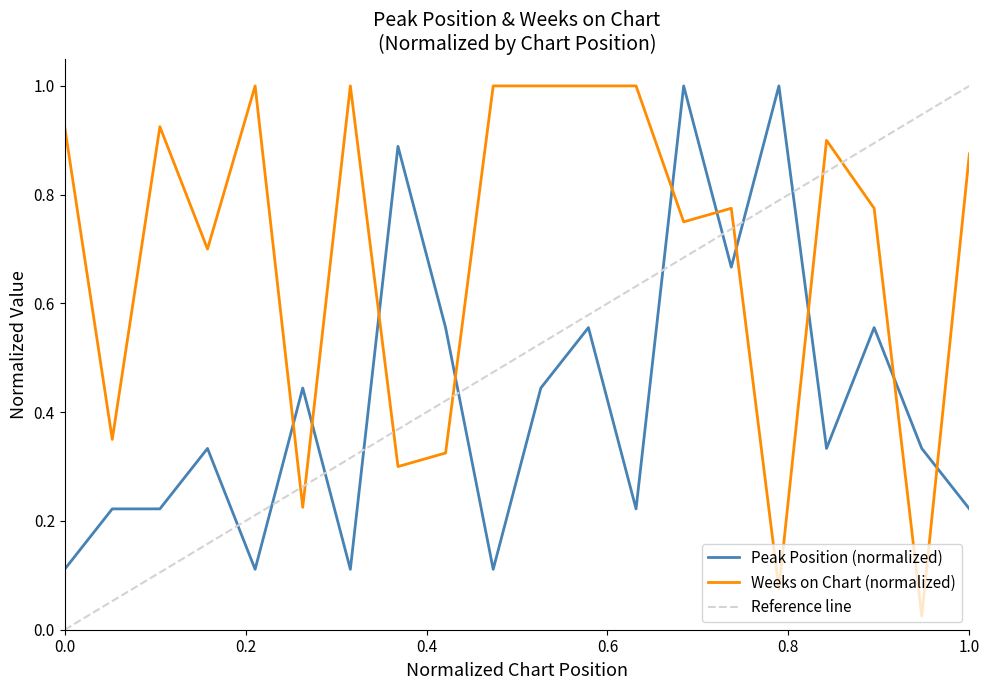

Between which two adjacent categories do Peak Position and Weeks on Chart first intersect?

5 and 6